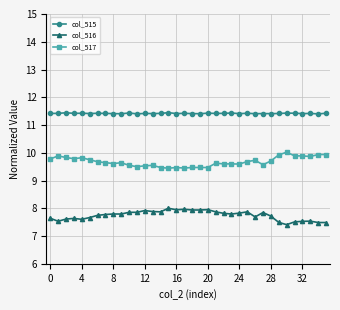

Rank the series by their average value, from highest to lowest.

col_515, col_517, col_516